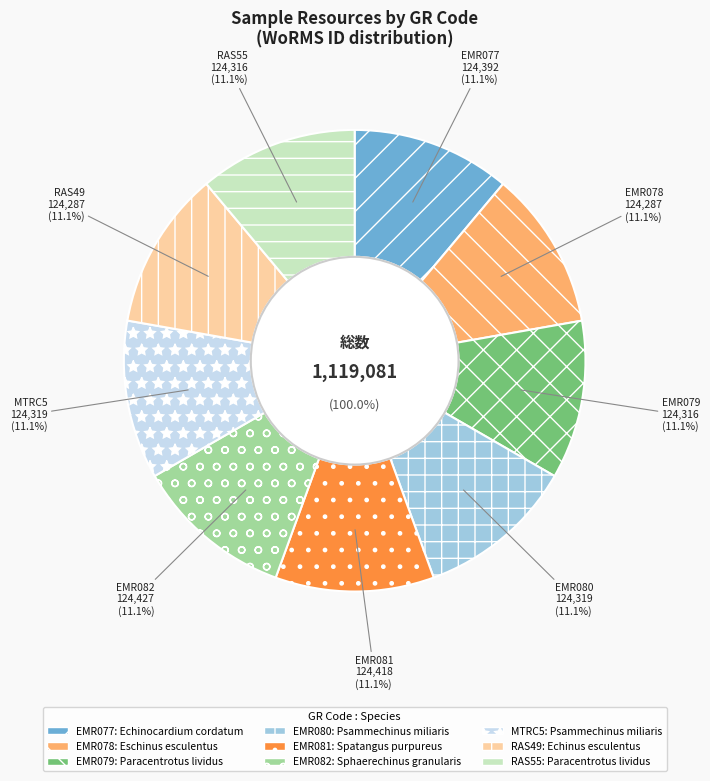

How many segments does this pie chart have?

9